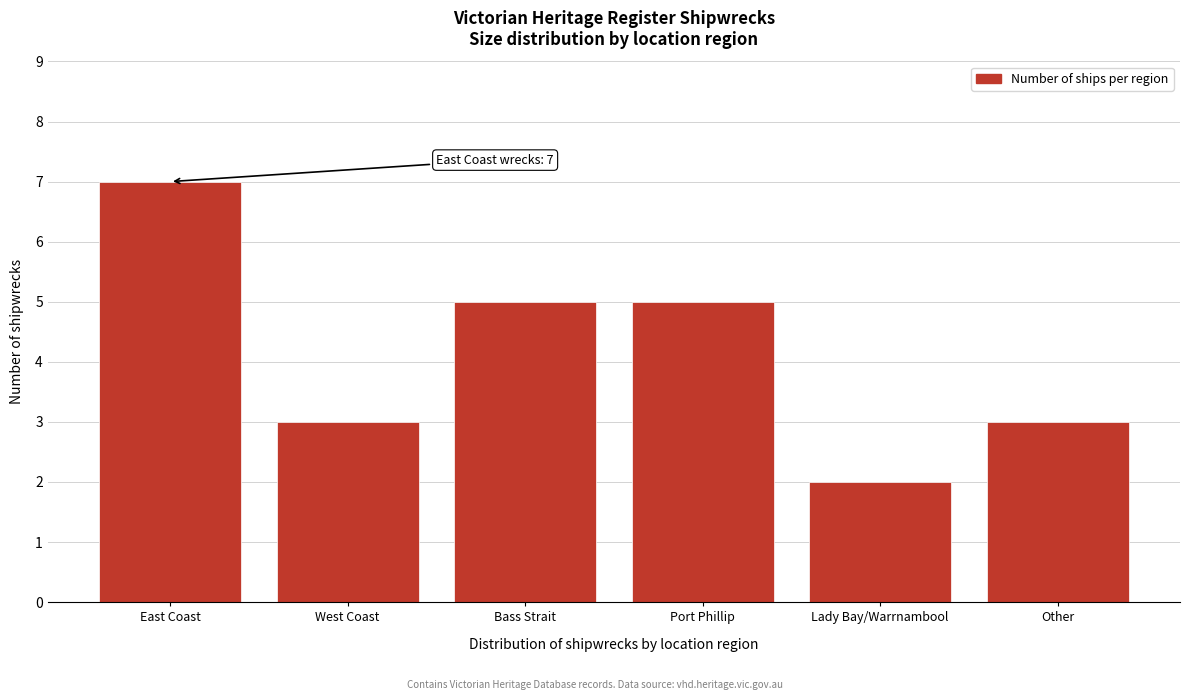

Reading right to left, what are all the values shown in this chart?

3	2	5	5	3	7